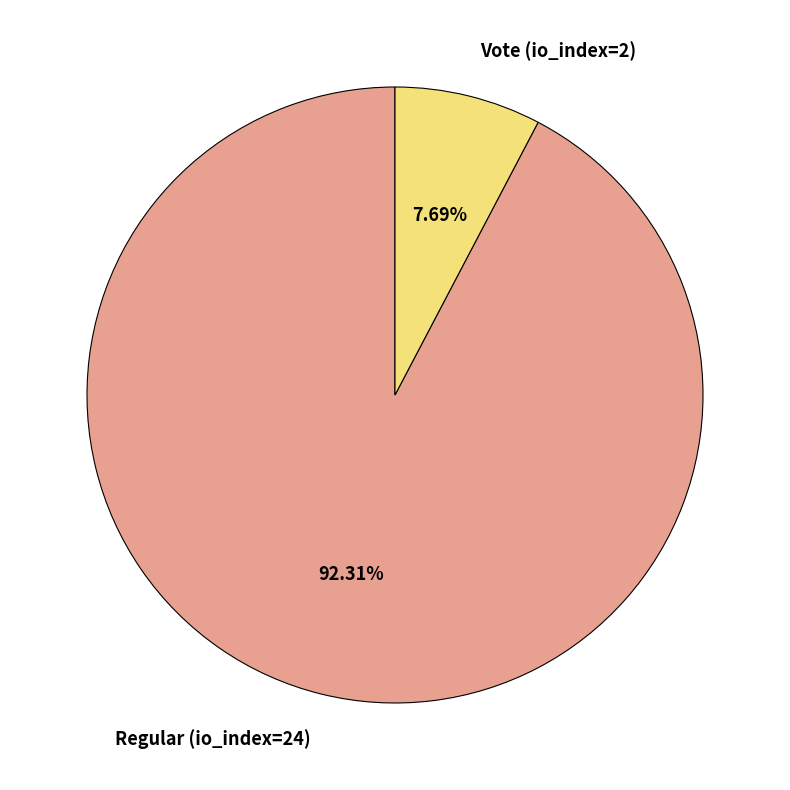

Which category accounts for the majority?

Regular (io_index=24)